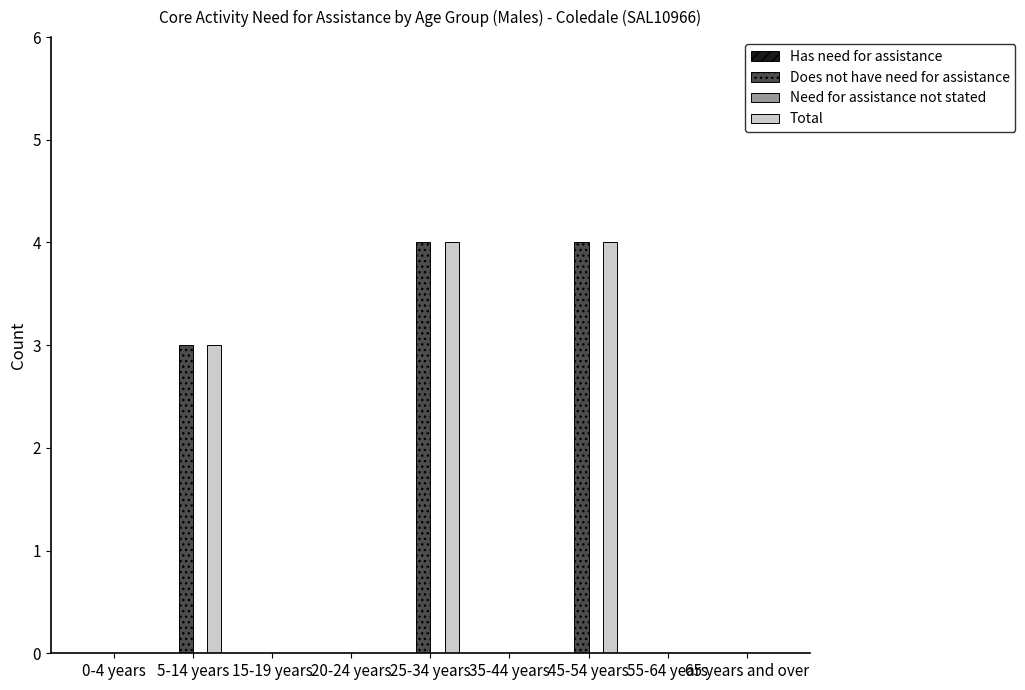

True or false: Does not have need for assistance has a value of 2 at 15-19 years.

False